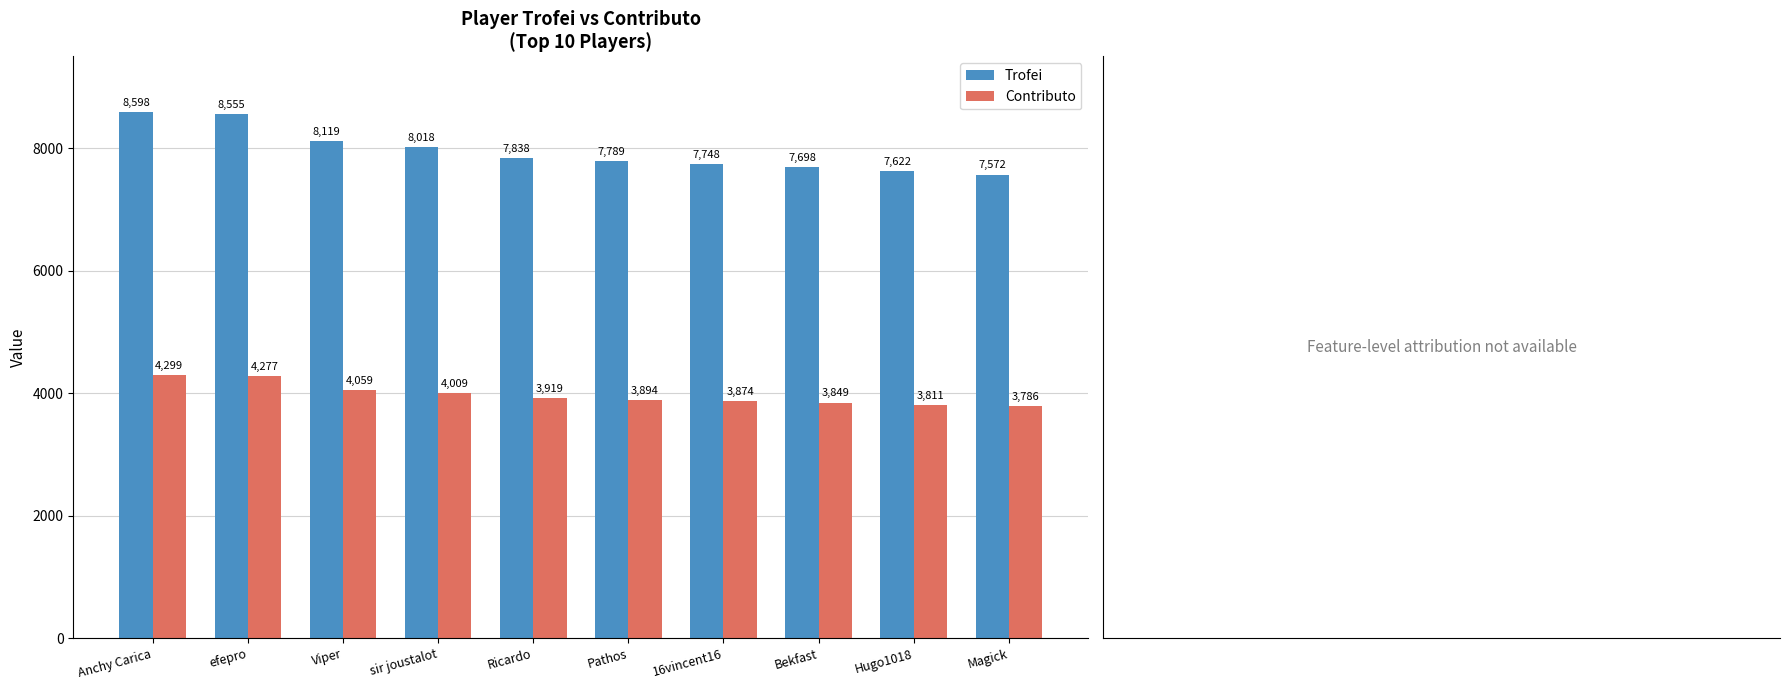

What is the maximum value shown in the chart?

8598